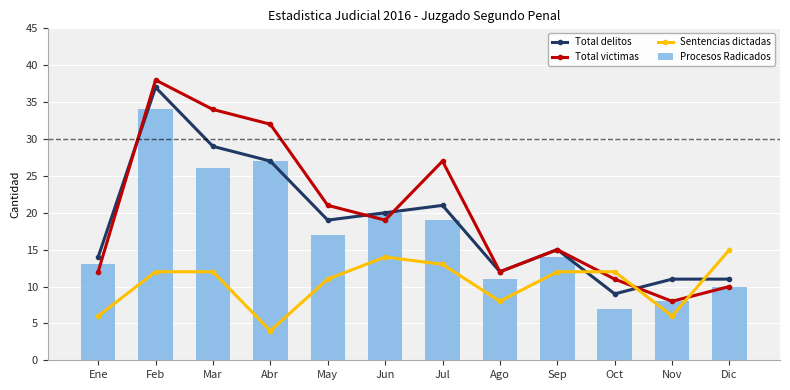

True or false: Total victimas has a value of 57 at Mar.

False